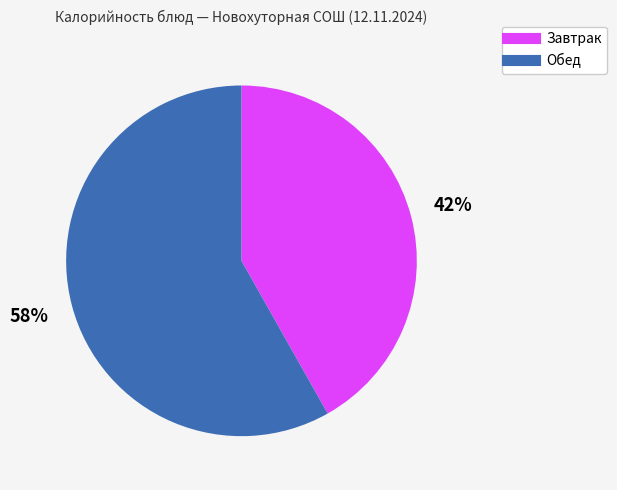

Is there a majority slice in this chart?

Yes